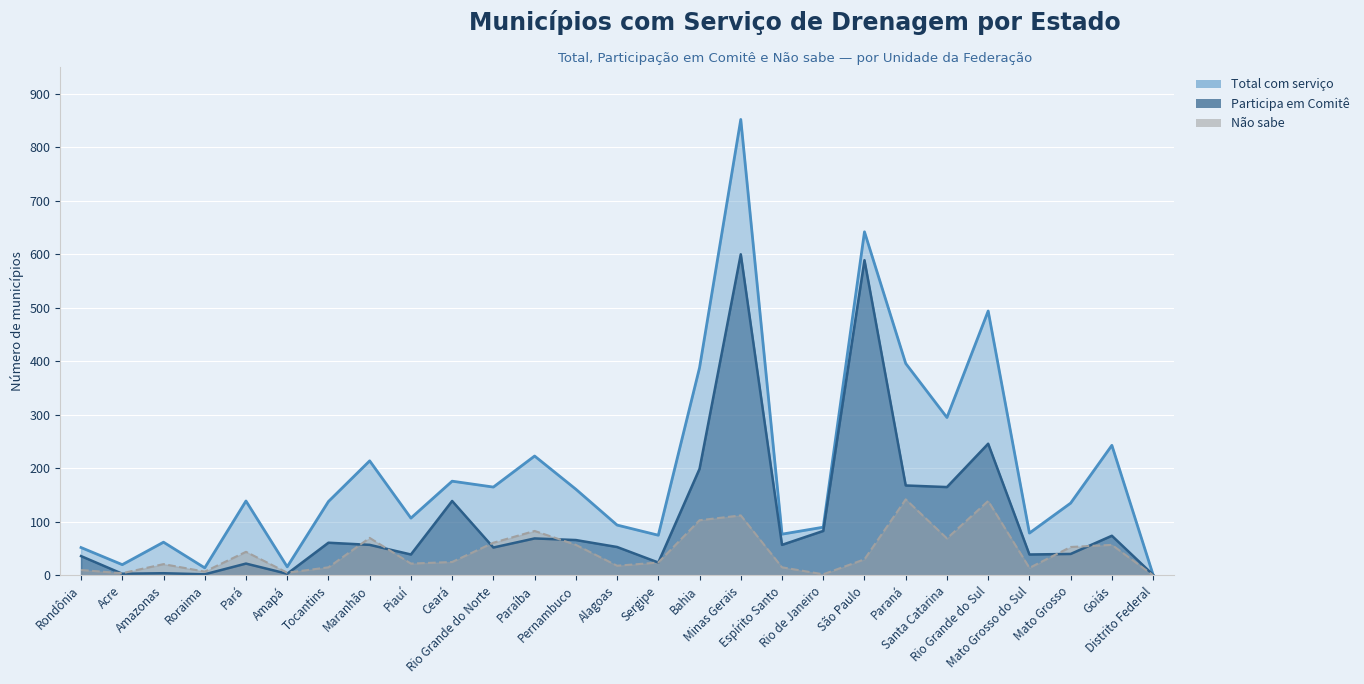

Reading left to right, what are all the values shown in this chart?

Total com serviço: 52	20	62	14	139	16	138	214	107	176	165	223	161	94	75	388	852	77	90	642	396	295	494	79	135	243	1
Participa em Comitê: 36	3	4	2	22	3	61	57	39	139	52	69	66	53	24	199	600	57	83	589	168	165	246	39	40	74	1
Não sabe: 10	4	21	7	44	5	15	70	22	25	61	83	57	18	24	103	112	15	2	30	142	69	139	14	53	57	0